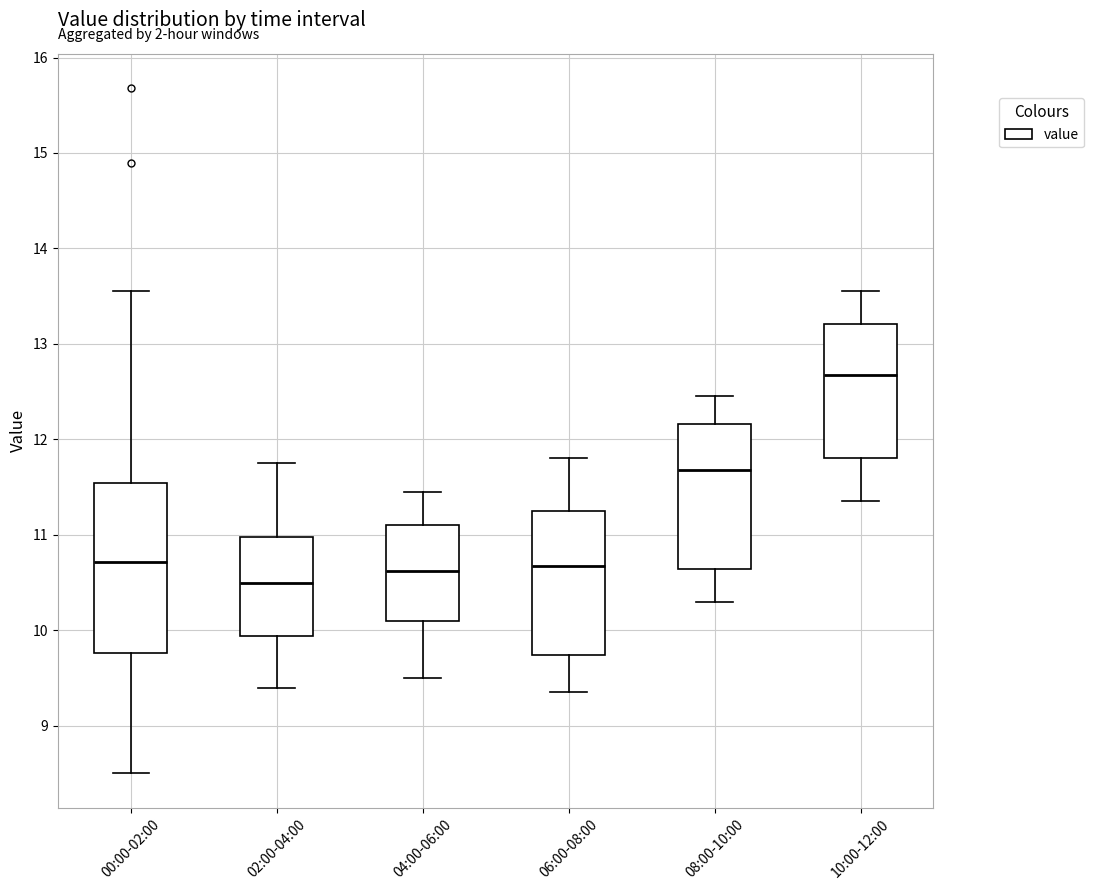

Where does the lower whisker of the box for 00:00-02:00 end on the y-axis? The values are not printed on the chart, so give them approximately, as read against the axis.

8.5